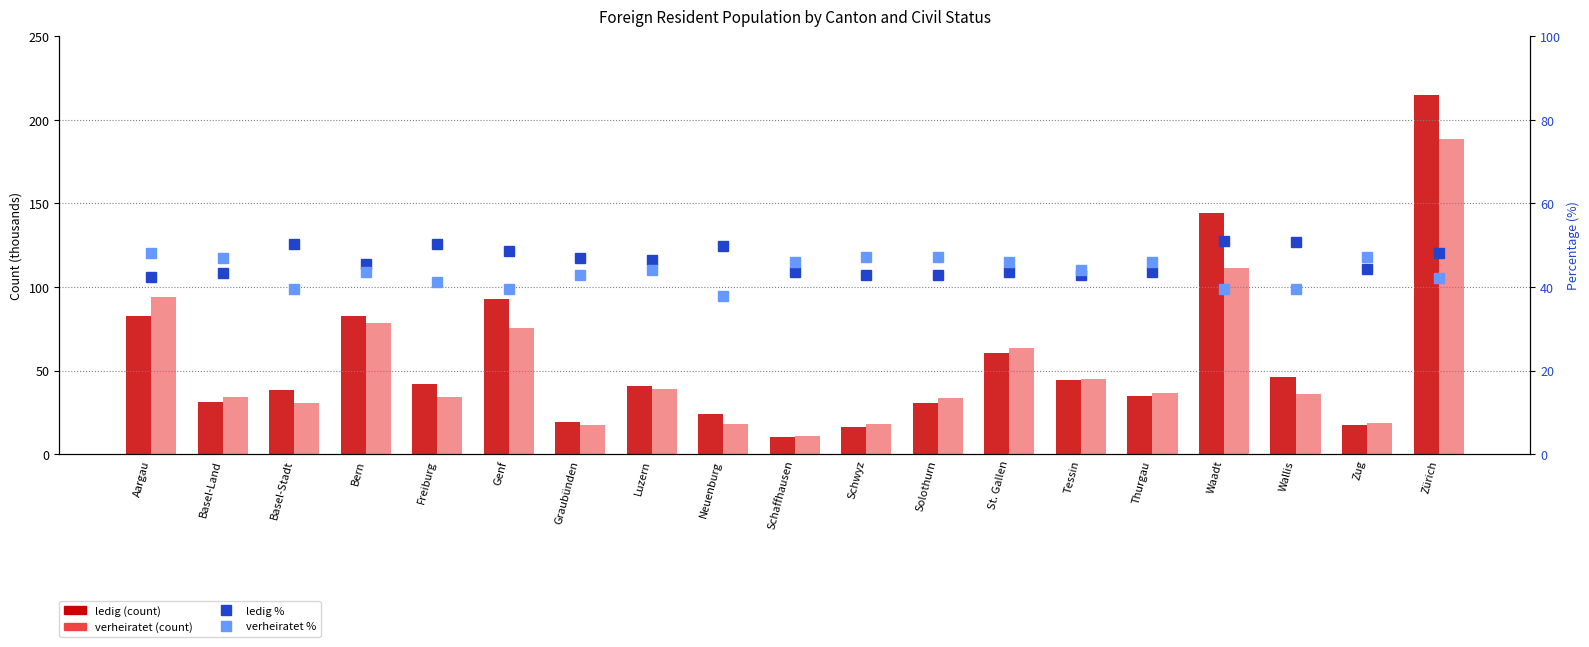

Is it true that verheiratet (count, thousands) equals 68.4 at Luzern?

False